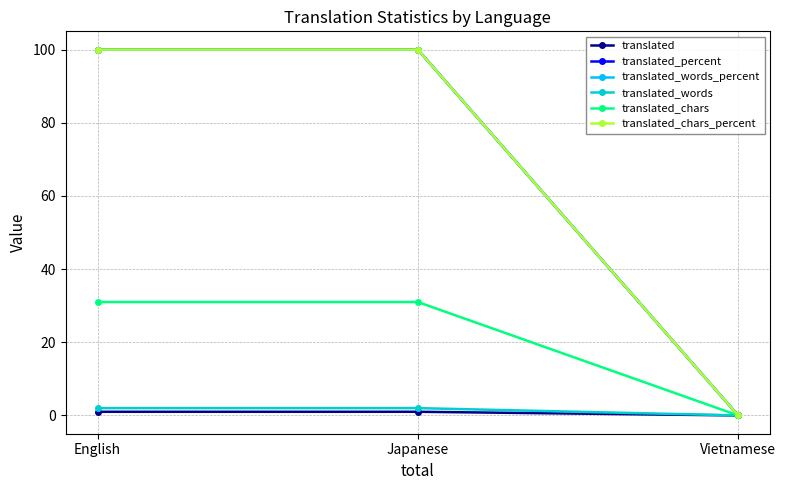

Where is translated_percent nearest to the value 50?

English